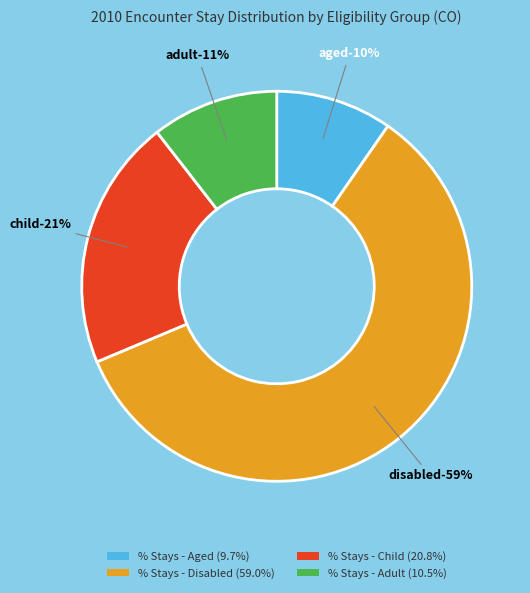

Rank the categories by value from lowest to highest.

% Stays - Aged, % Stays - Adult, % Stays - Child, % Stays - Disabled